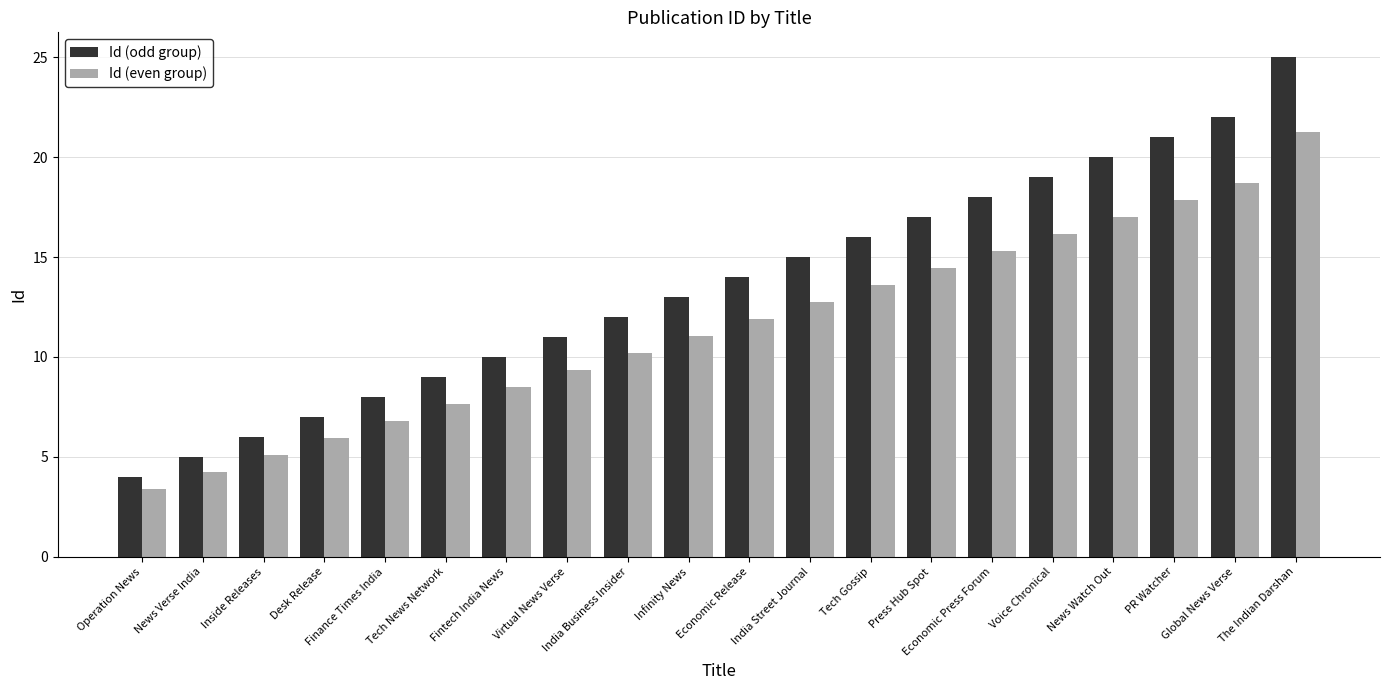

Which series changed the most between News Verse India and Infinity News?

Id (odd group)